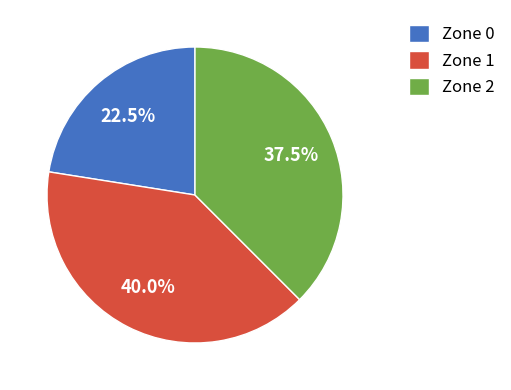

Is Zone 1 the majority of the pie?

No